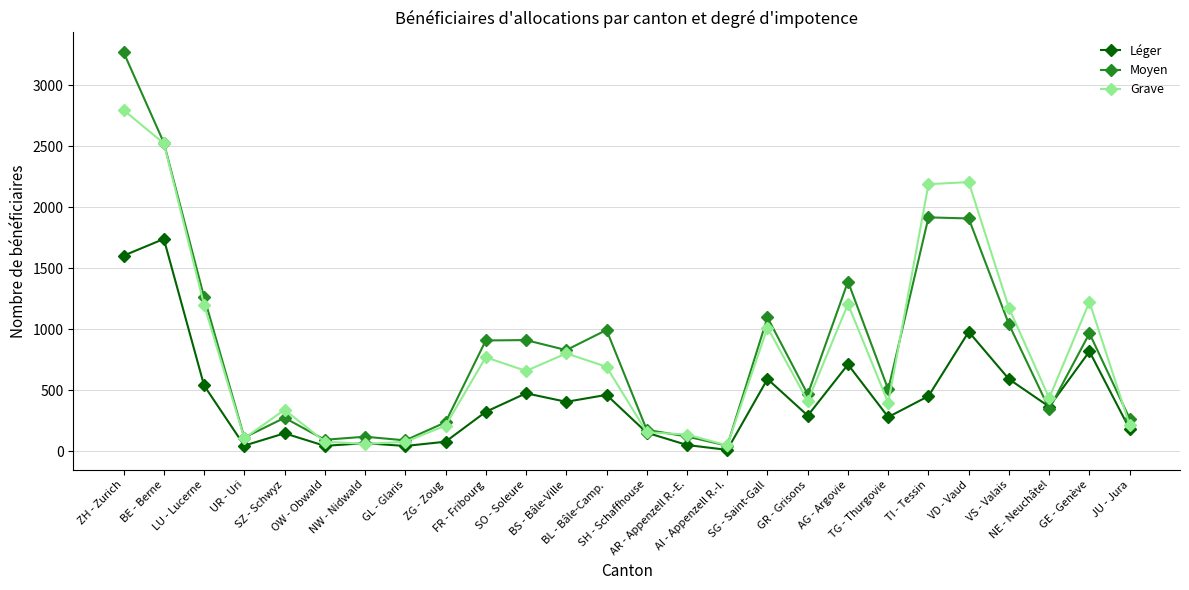

True or false: Moyen has more than 1 points higher than both neighbors.

True